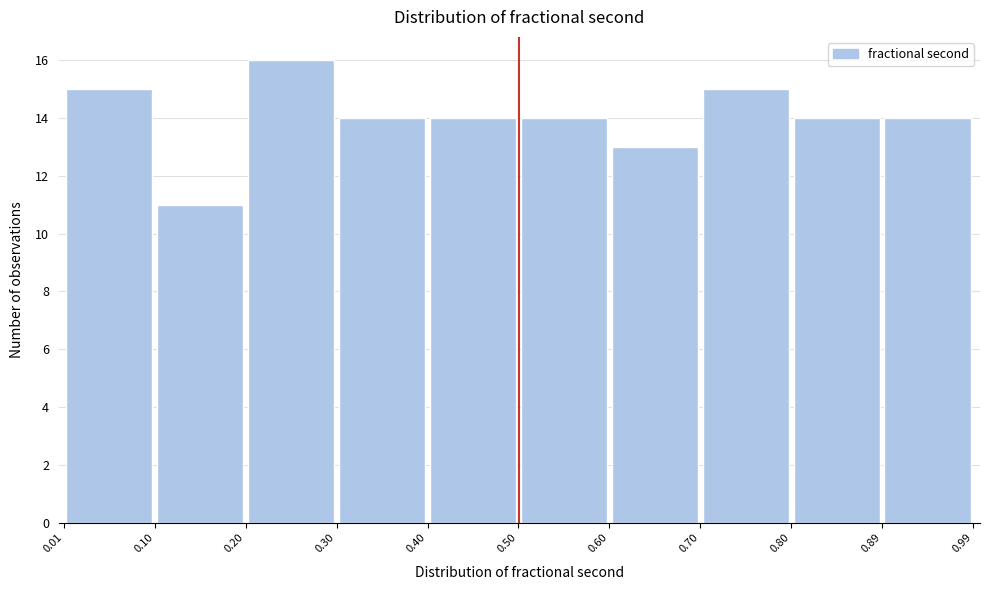

How tall is the bar that spans 0.30 to 0.40 on the x-axis? The values are not printed on the chart, so give them approximately, as read against the axis.

14